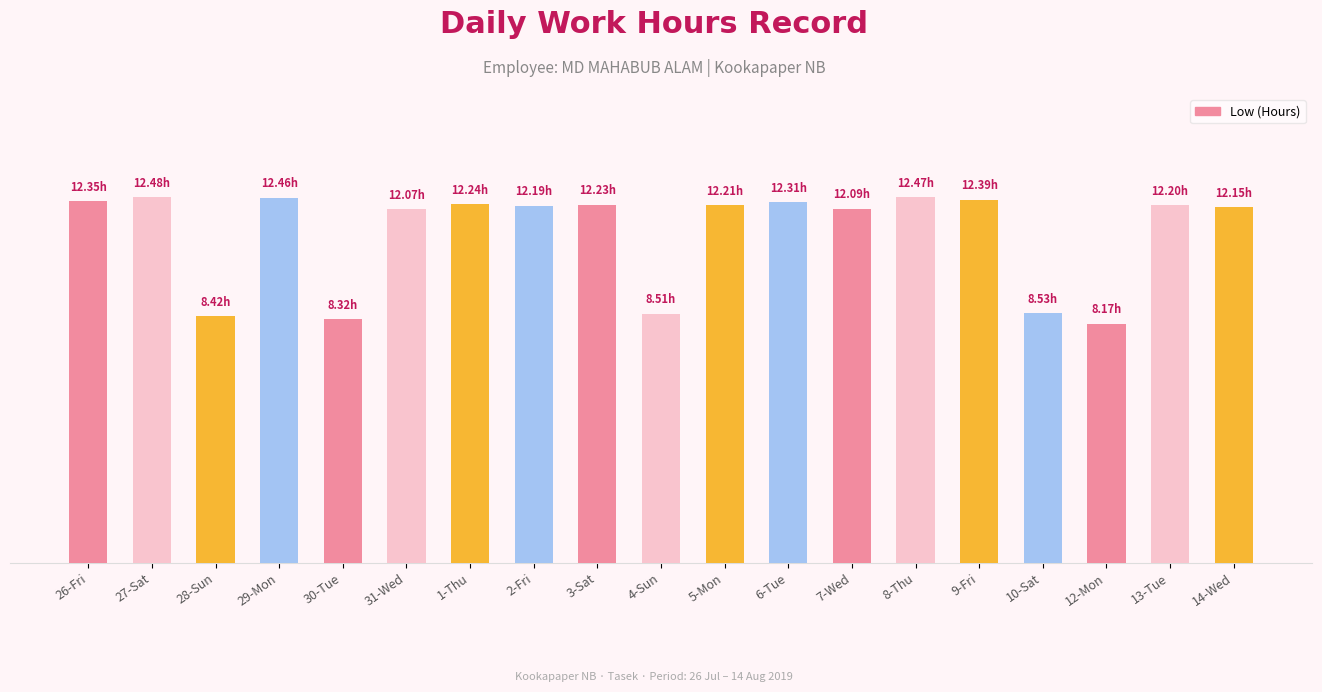

Rank the categories by value from highest to lowest.

27-Sat, 8-Thu, 29-Mon, 9-Fri, 26-Fri, 6-Tue, 1-Thu, 3-Sat, 5-Mon, 13-Tue, 2-Fri, 14-Wed, 7-Wed, 31-Wed, 10-Sat, 4-Sun, 28-Sun, 30-Tue, 12-Mon